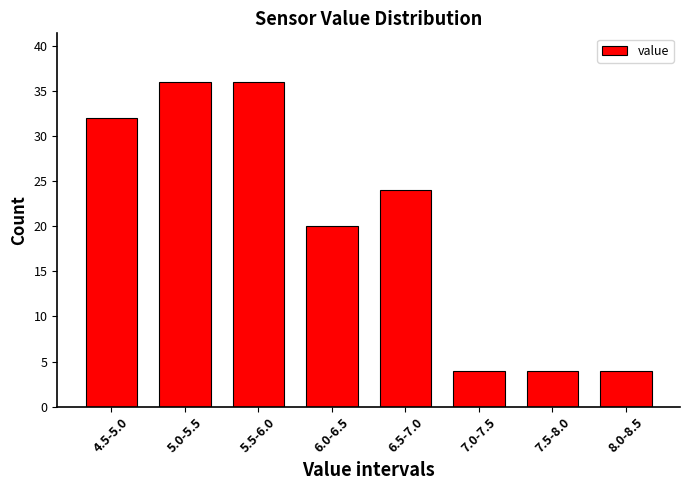

Reading left to right, list all the values displayed in this chart.

4.5-5.0=32	5.0-5.5=36	5.5-6.0=36	6.0-6.5=20	6.5-7.0=24	7.0-7.5=4	7.5-8.0=4	8.0-8.5=4